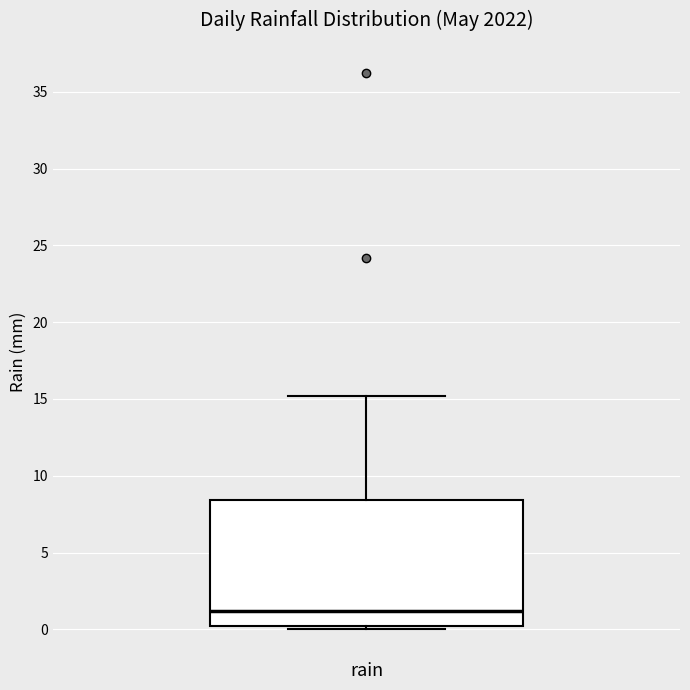

Transcribe this box plot: give where the median line is, the range the box spans, and where the two whiskers end, as read against the y-axis. The values are not printed on the chart, so give them approximately, as read against the axis.

median 1.0, box 0.0 to 8.5, whiskers 0.0 (just below the box's lower edge) to 15.0